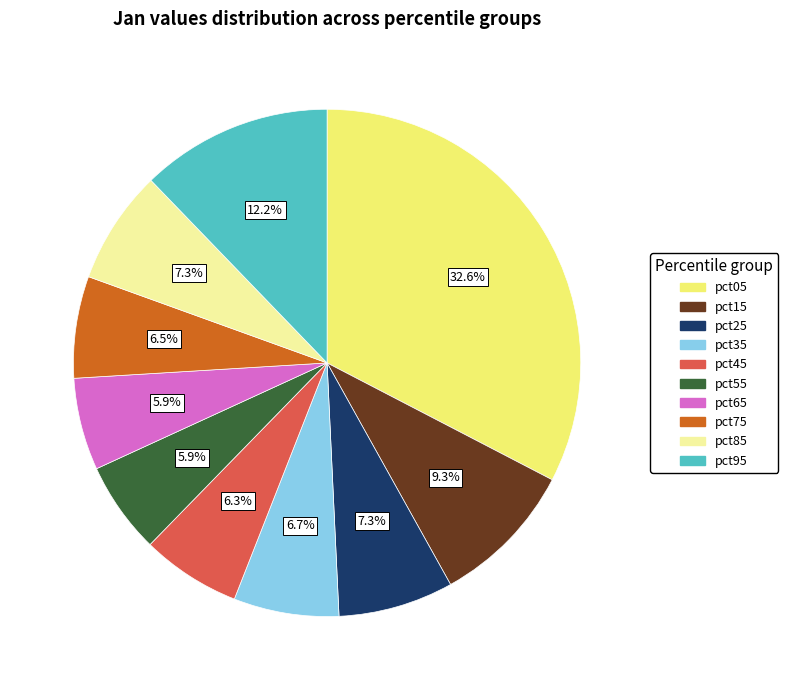

Between pct25 and pct75, which is larger?

pct25